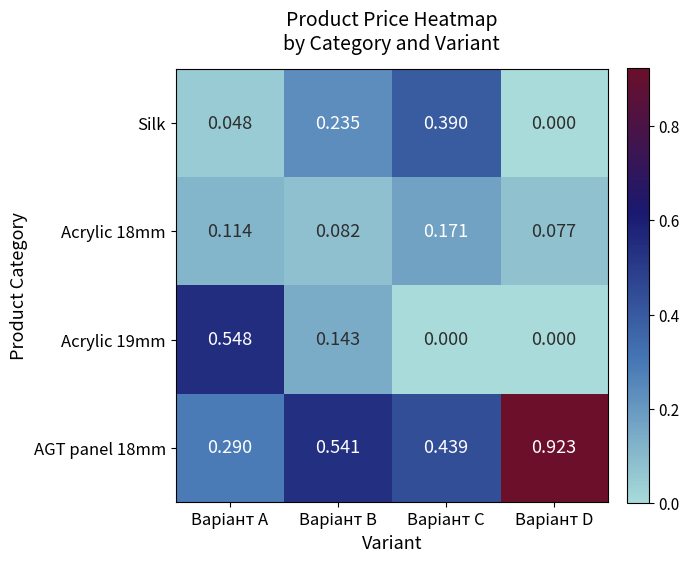

How many distinct data groups are displayed?

4